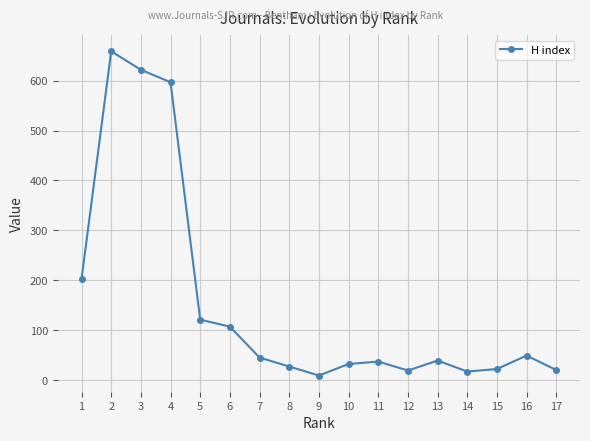

How many points are lower than both their immediate neighbors (excluding endpoints)?

3